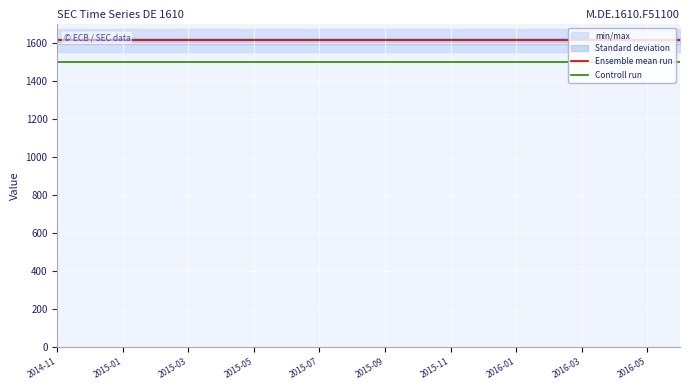

True or false: Controll run and Ensemble mean run cross at least once.

False